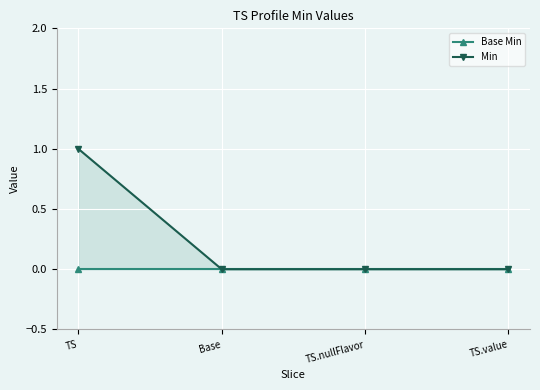

What is the maximum value shown in the chart?

1